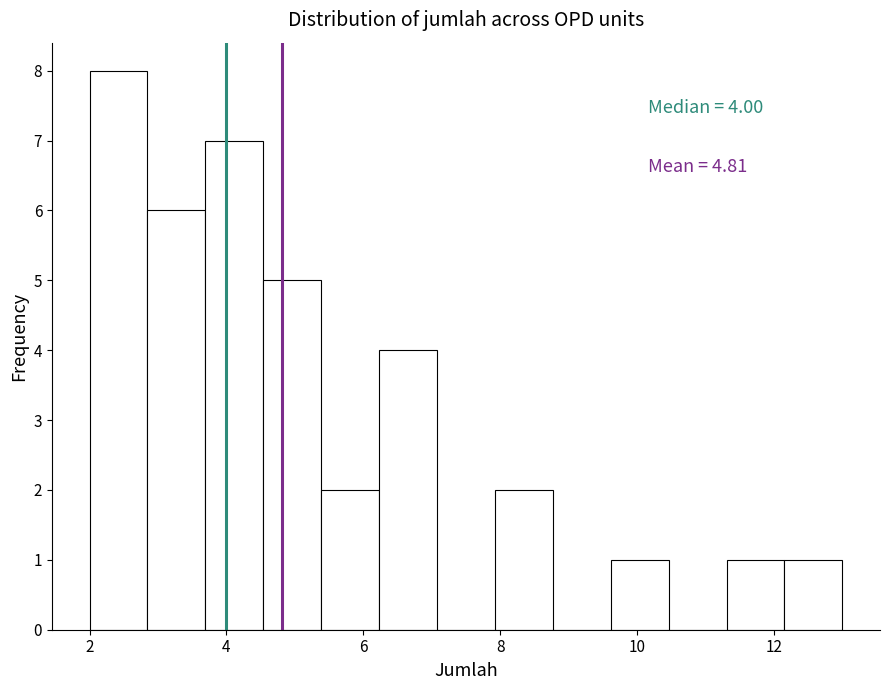

Which range on the x-axis has the tallest bar?

2.0 to 2.8